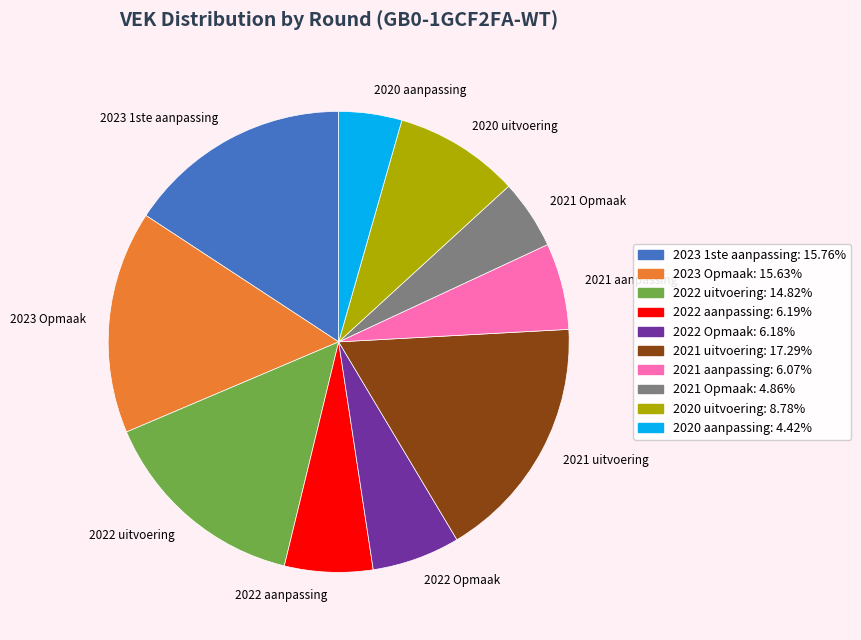

How many slices are in this pie chart?

10